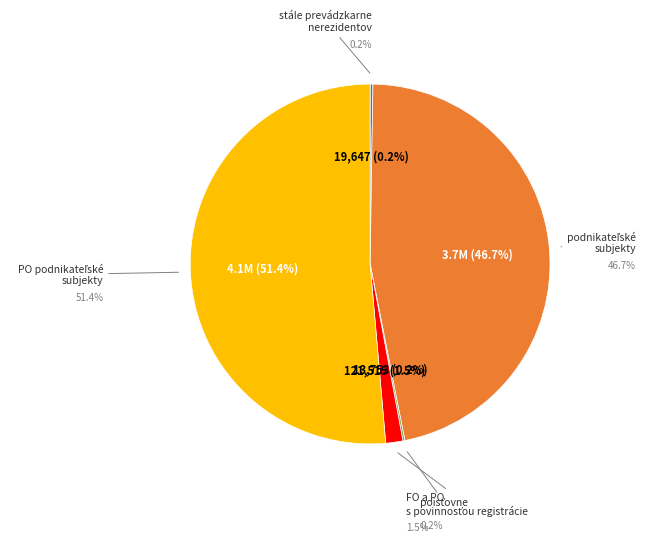

True or false: podnikateľské subjekty accounts for 39% of the total.

False